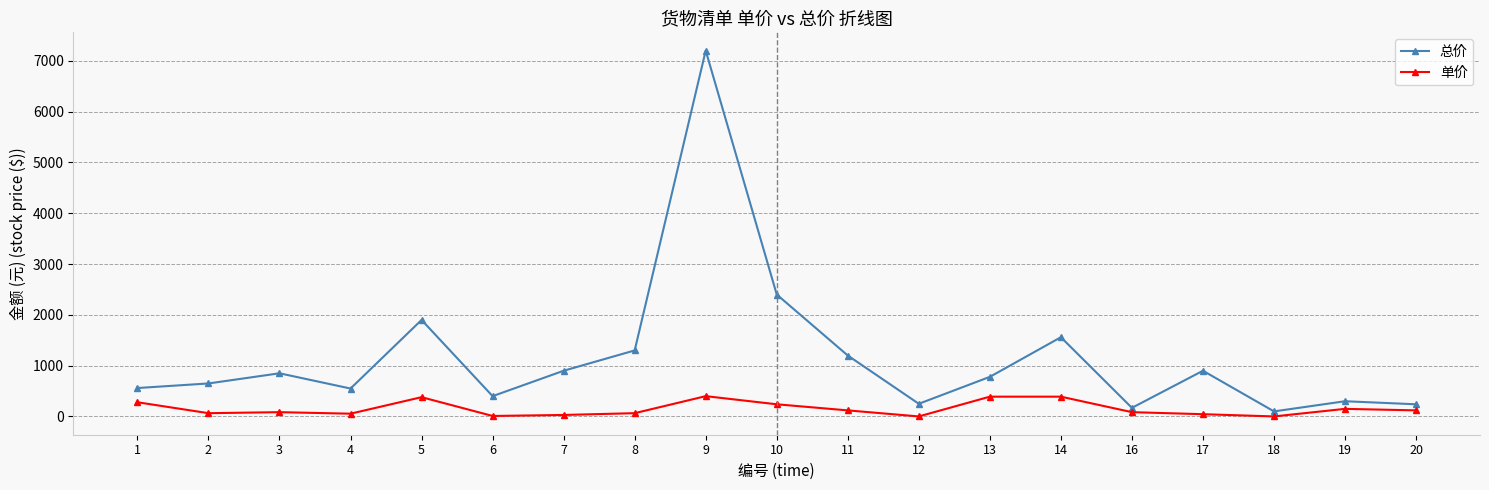

Count the number of categories in the chart.

19